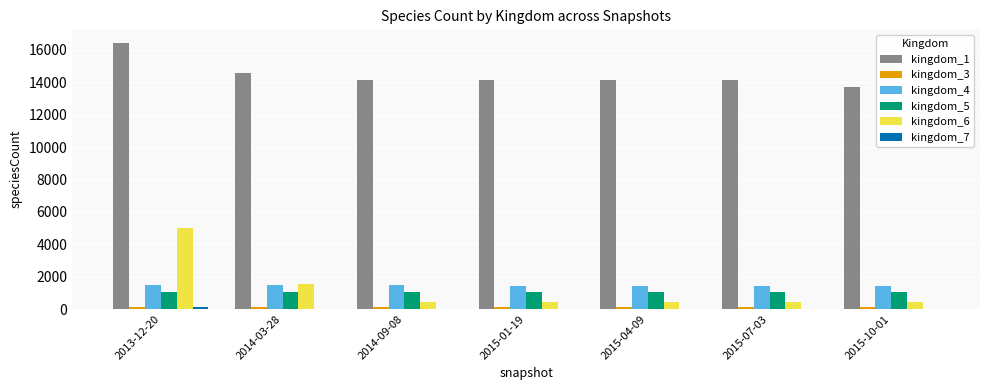

What is the difference between the kingdom_4 values at 2013-12-20 and 2014-09-08?

46